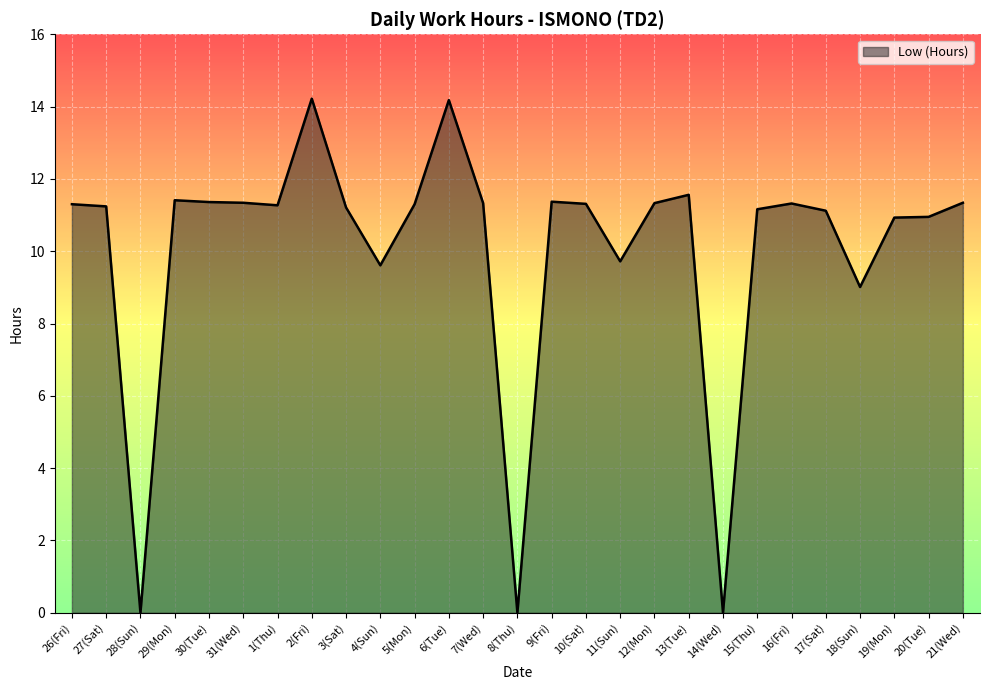

The value at 27(Sat) is 11.2. True or false?

True